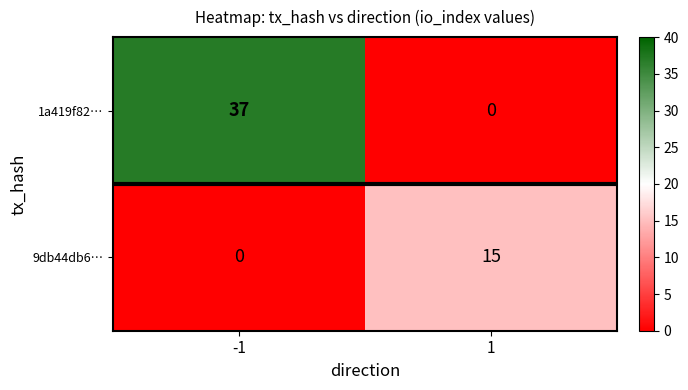

Rank the series by their maximum value, from lowest to highest.

9db44db6…, 1a419f82…